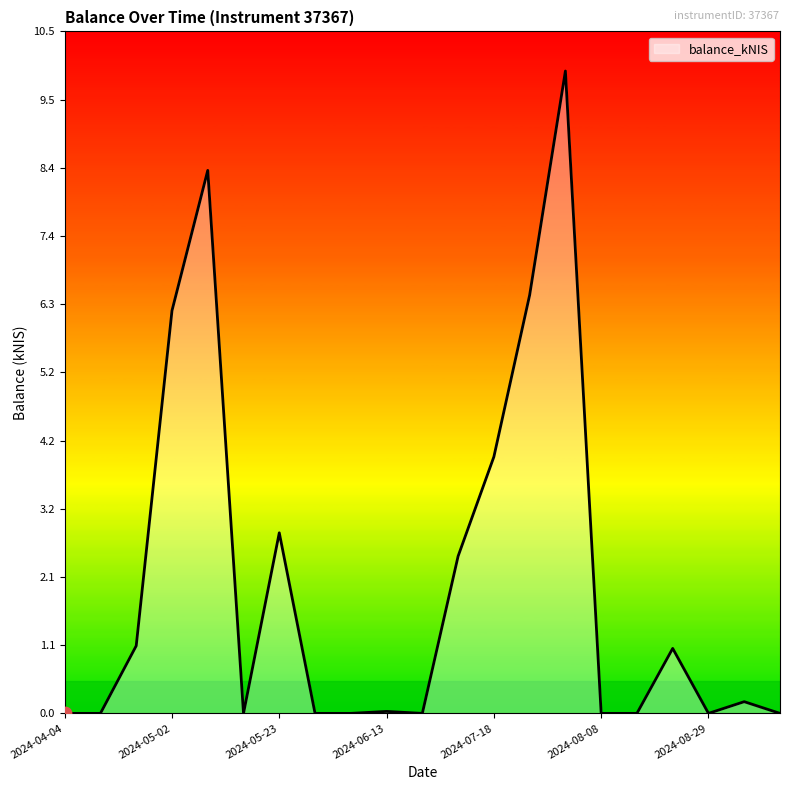

What is the maximum value shown in the chart?

9.9